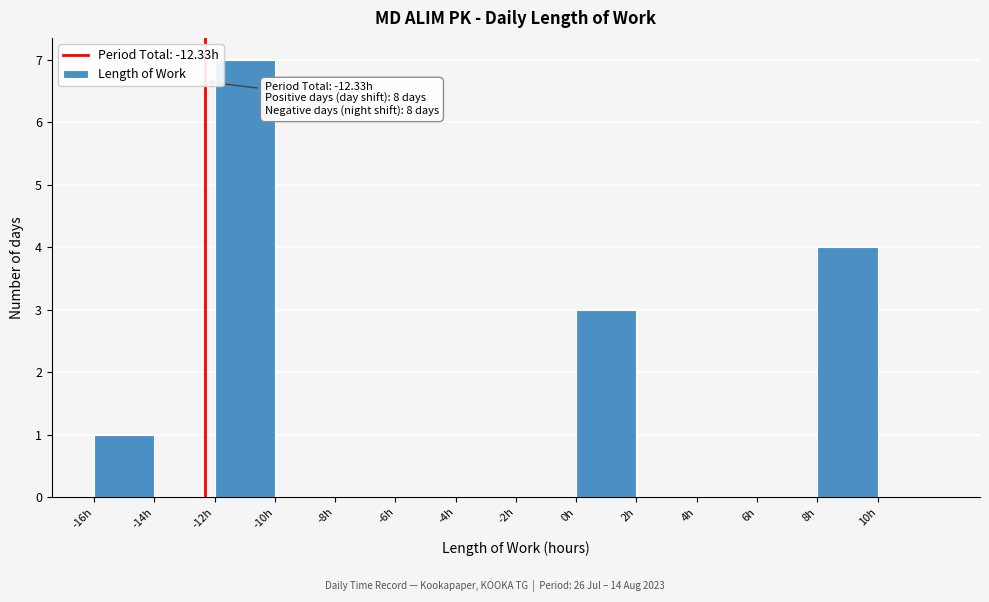

Over which range of the x-axis is the bar tallest?

-12 to -10